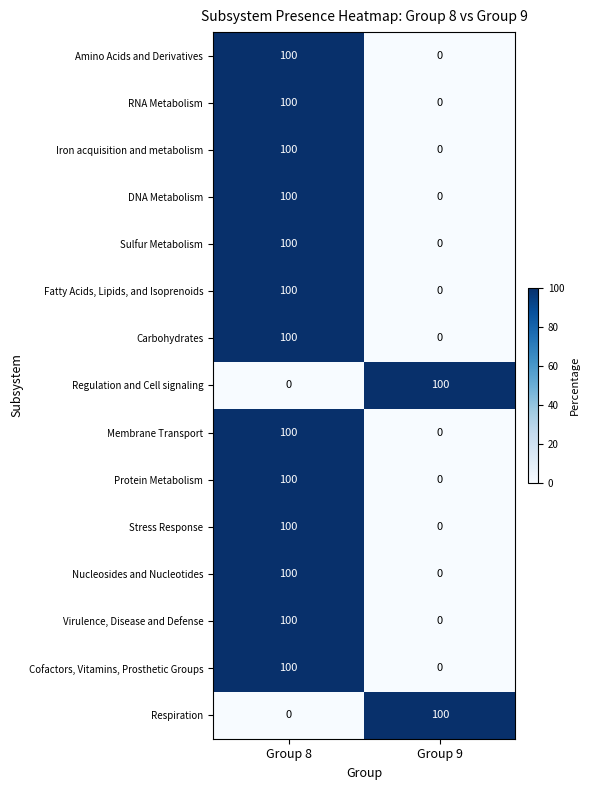

The value of Stress Response at Group 8 is 49. True or false?

False